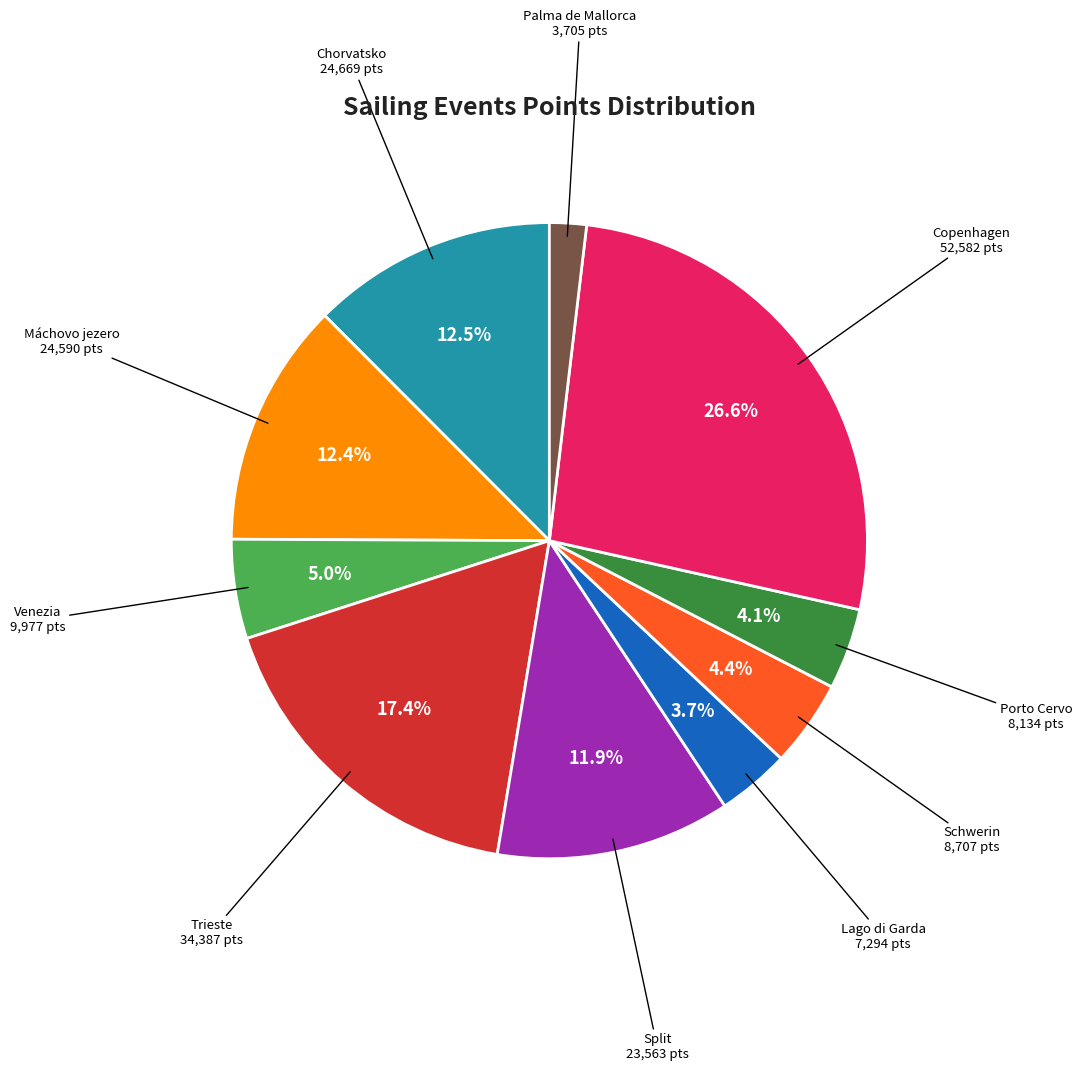

Is there a majority slice in this chart?

No